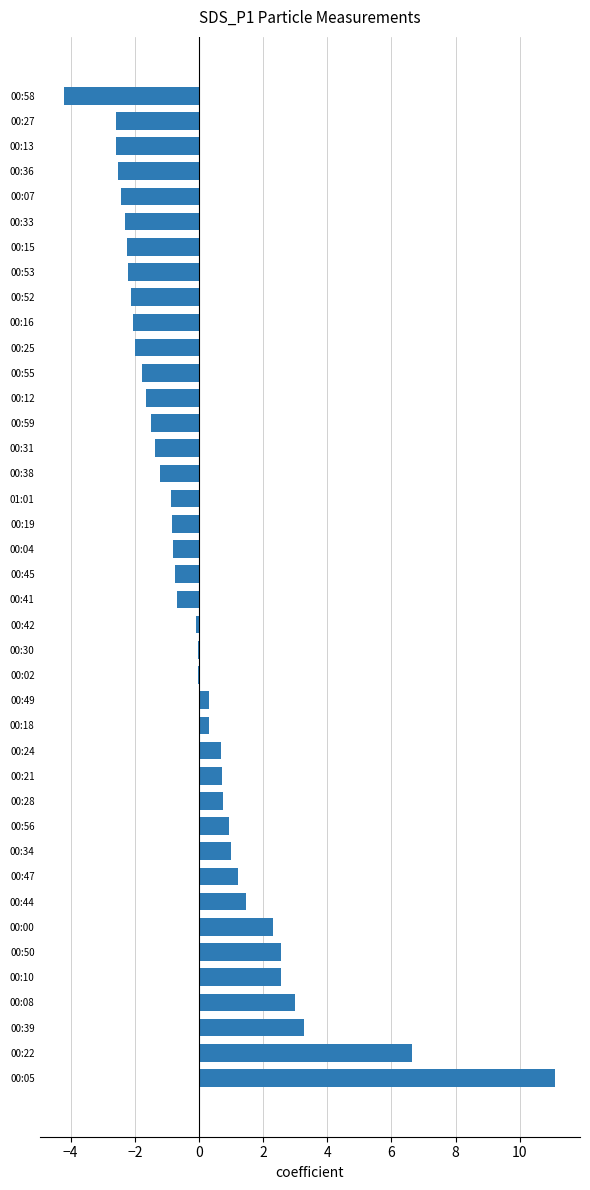

Which has a higher value, 00:10 or 00:25?

00:10